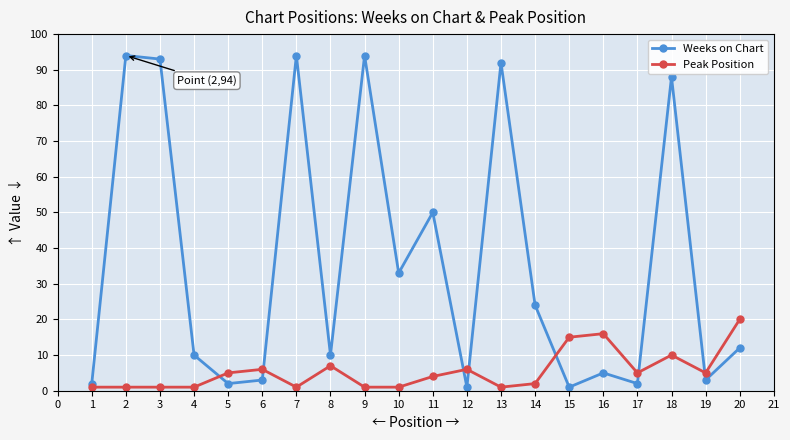

Is it true that Peak Position equals 1 at 6?

False